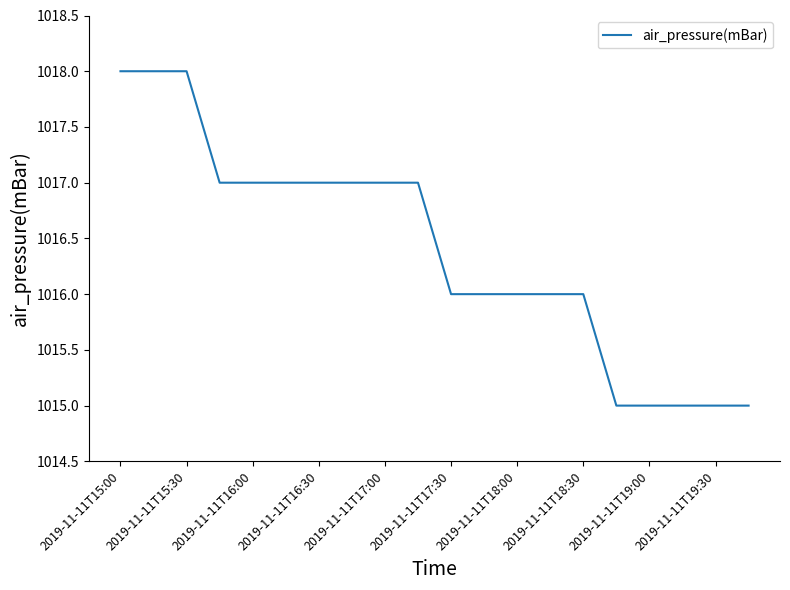

What is the minimum value shown in the chart?

1015